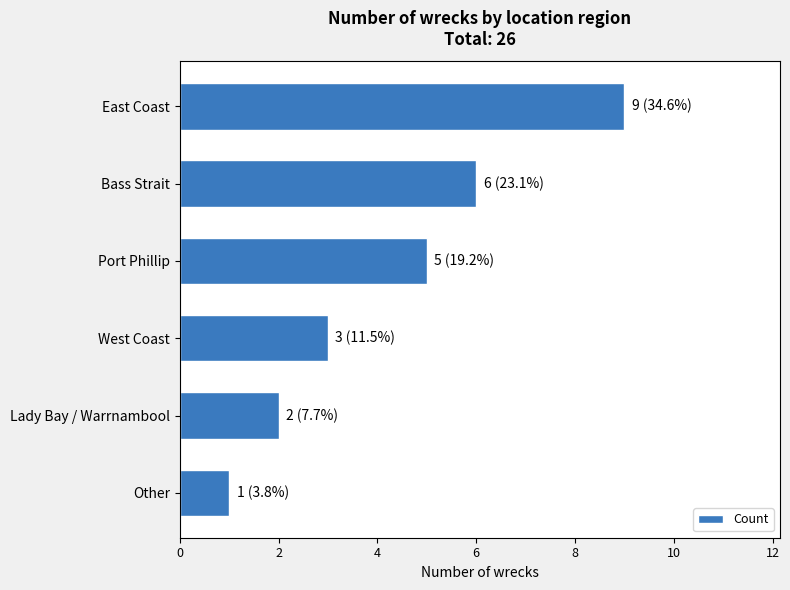

What is the minimum value shown in the chart?

1